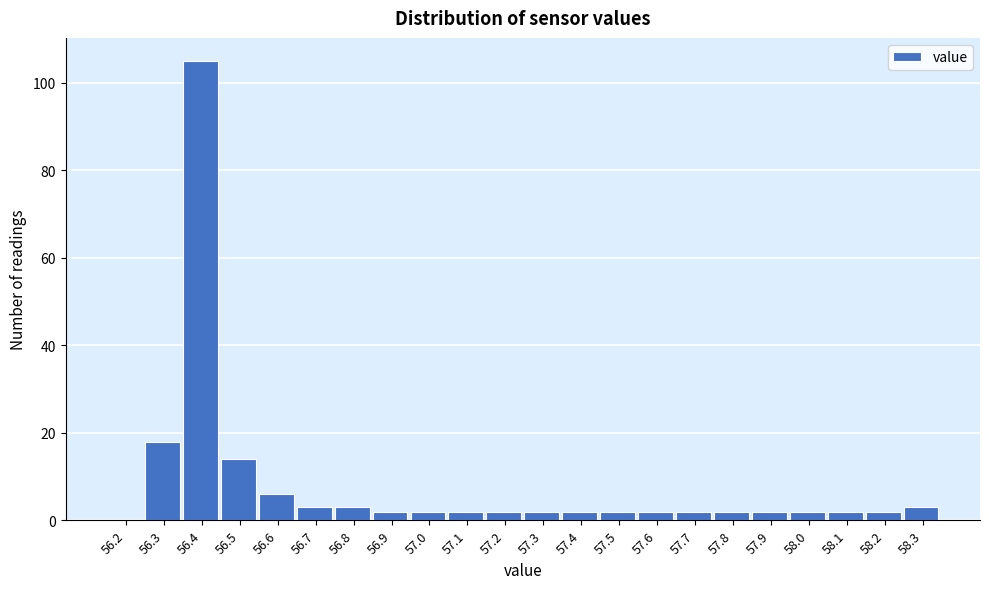

Reading left to right, list all the values displayed in this chart.

56.2=0	56.3=18	56.4=105	56.5=14	56.6=6	56.7=3	56.8=3	56.9=2	57.0=2	57.1=2	57.2=2	57.3=2	57.4=2	57.5=2	57.6=2	57.7=2	57.8=2	57.9=2	58.0=2	58.1=2	58.2=2	58.3=3